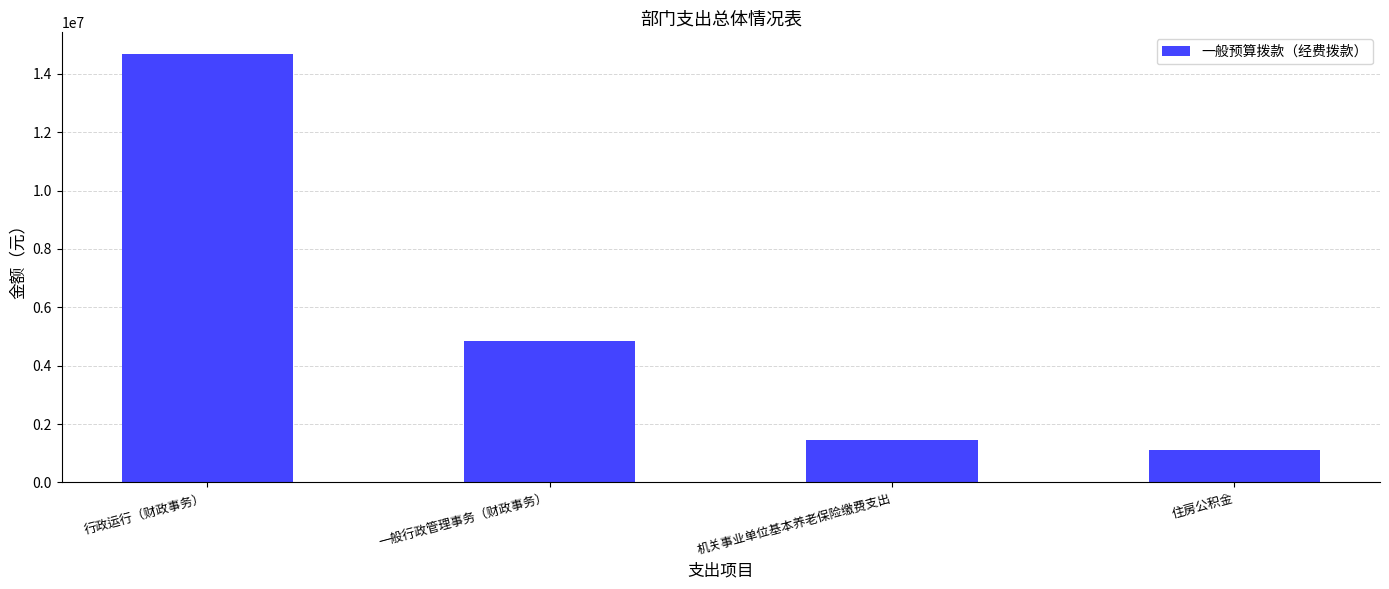

Where does the data first go above 4830000?

行政运行（财政事务）